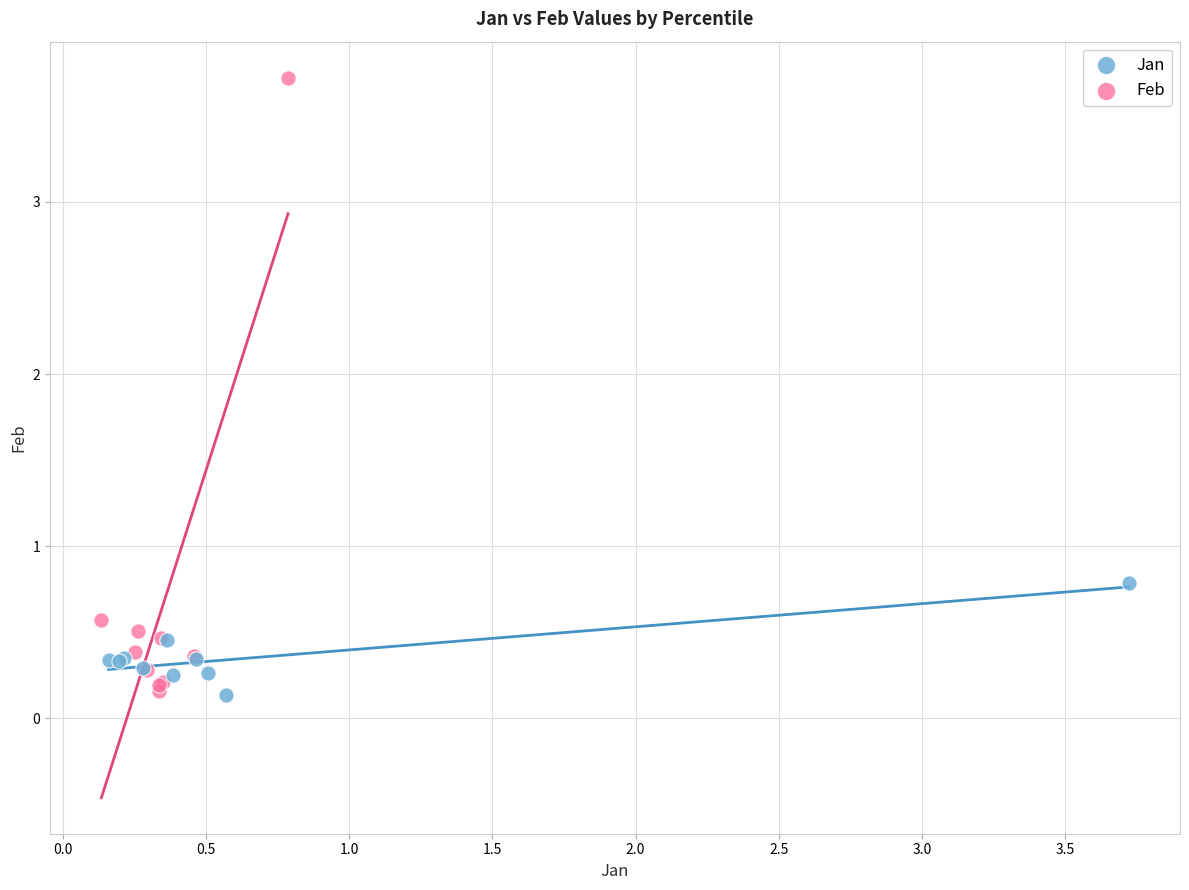

Which series has the largest Y range (max minus min)?

Feb